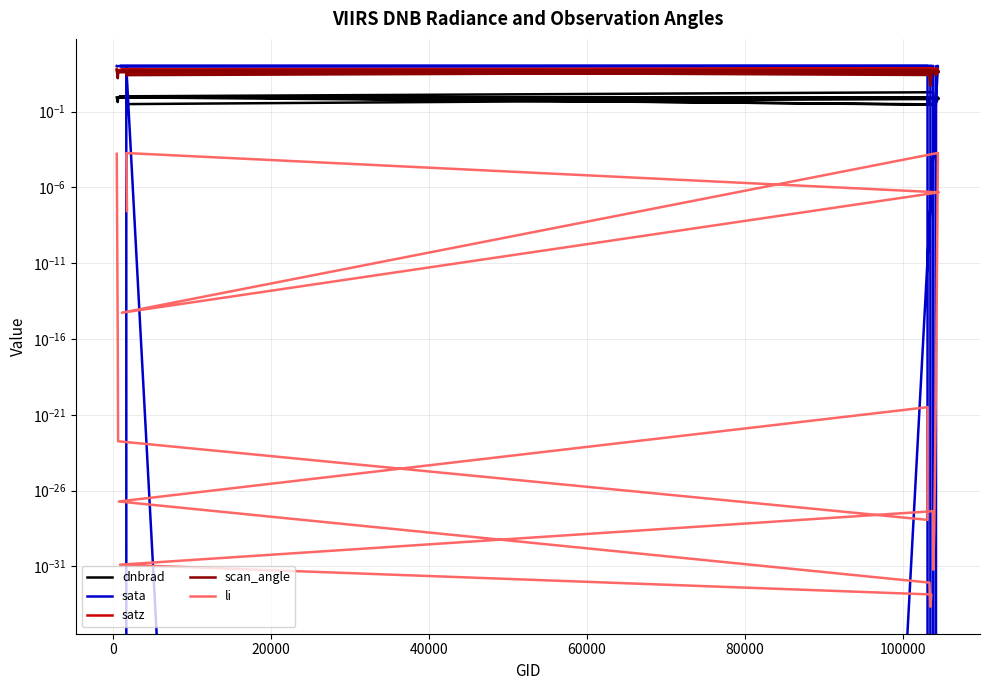

Is this an area chart (filled region under the line)?

No